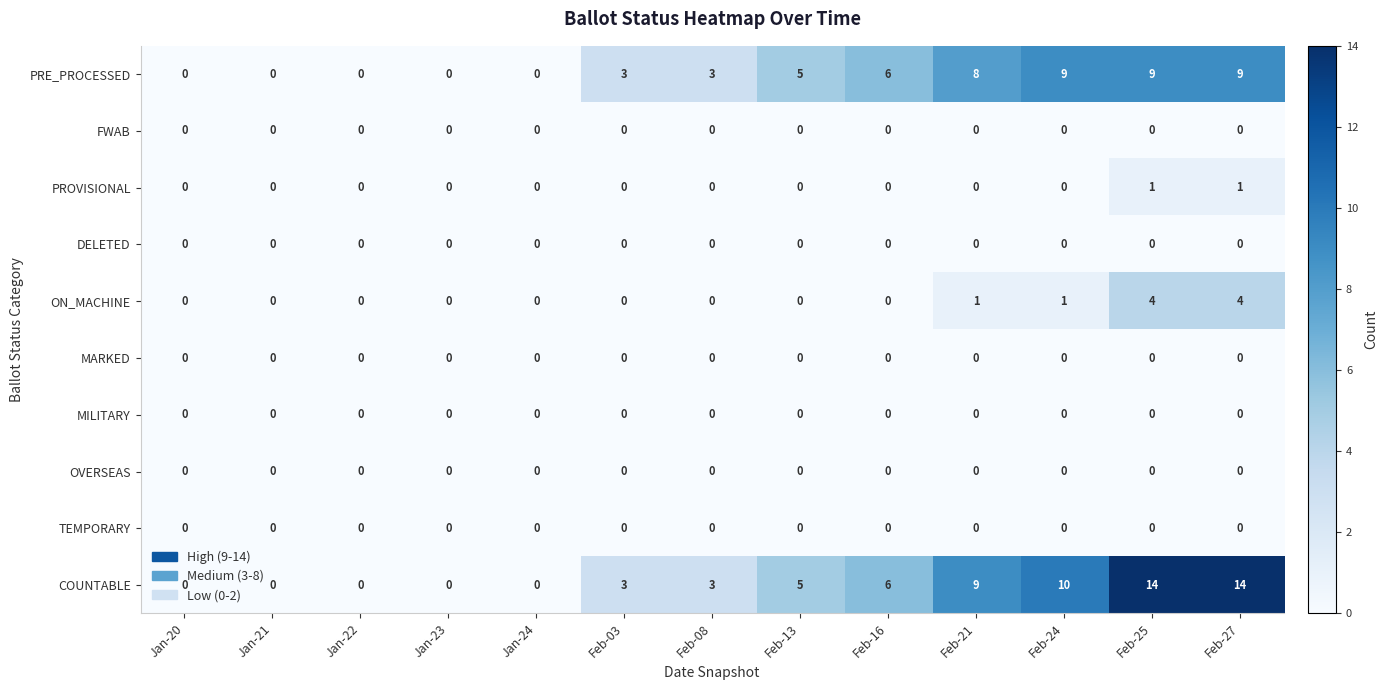

What is the difference between the second highest and minimum values in the ON_MACHINE series?

4